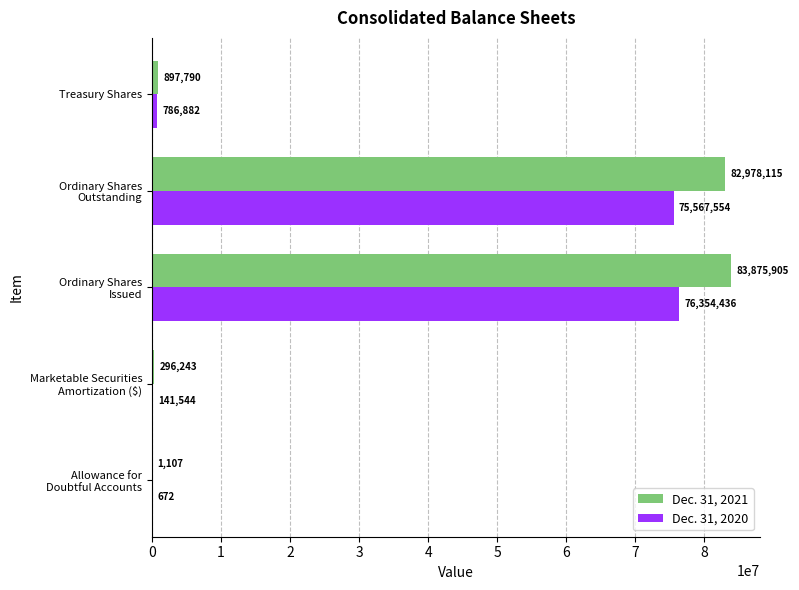

Is the value of Dec. 31, 2021 at Treasury Shares greater than the value of Dec. 31, 2020 at Treasury Shares?

Yes